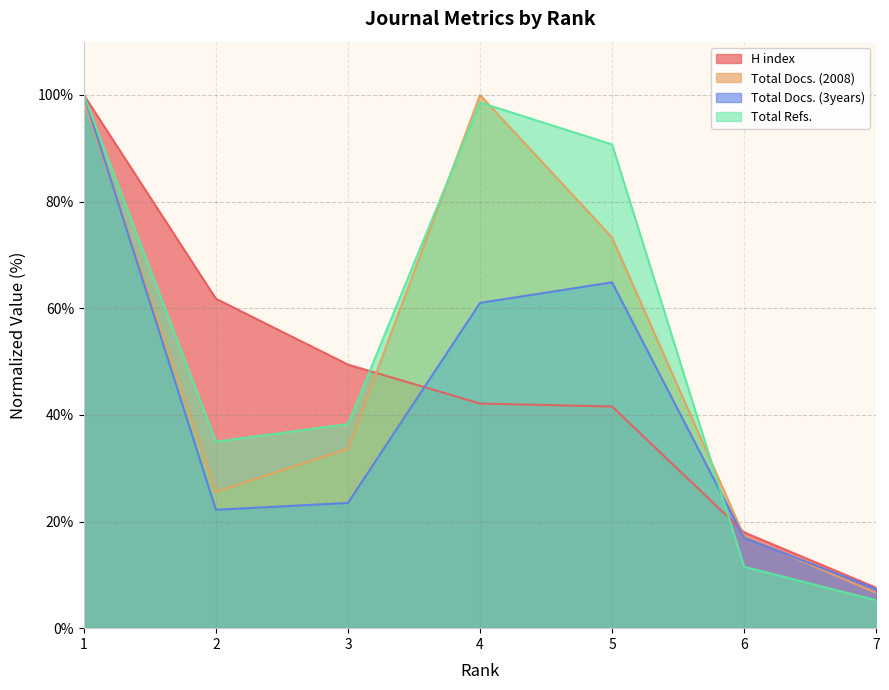

Which has a higher value, 5 or 7?

5